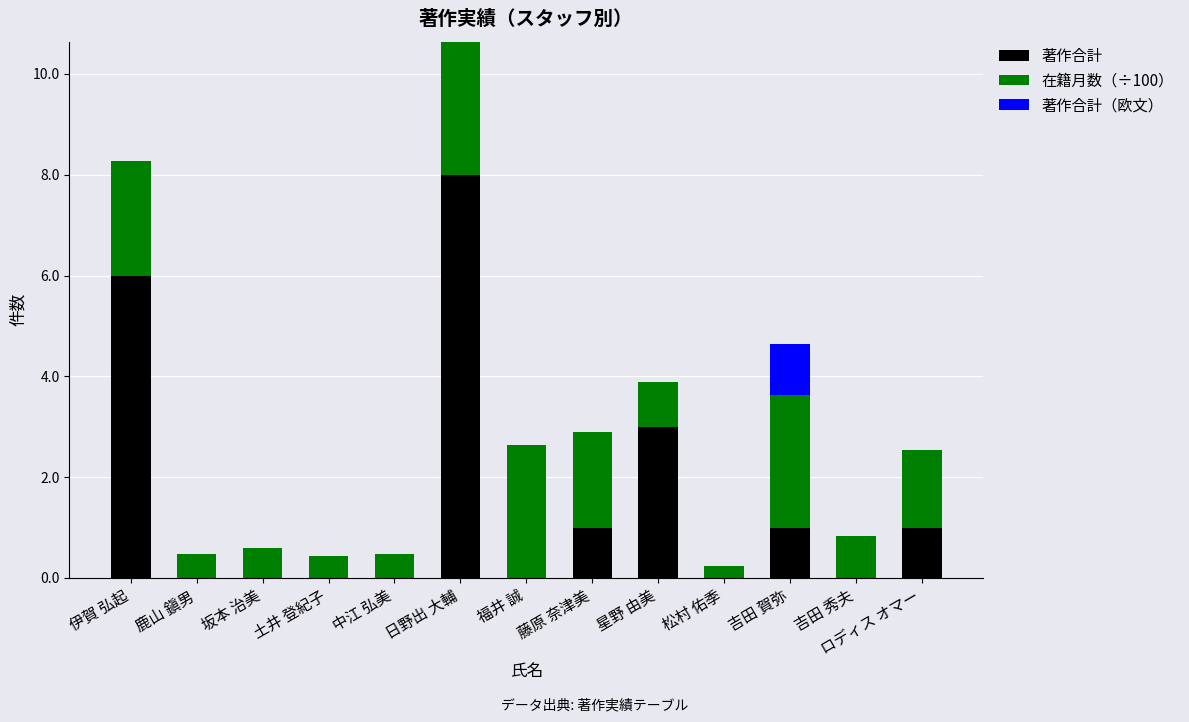

The value of 著作合計 at 福井 誠 is -3.1. True or false?

False